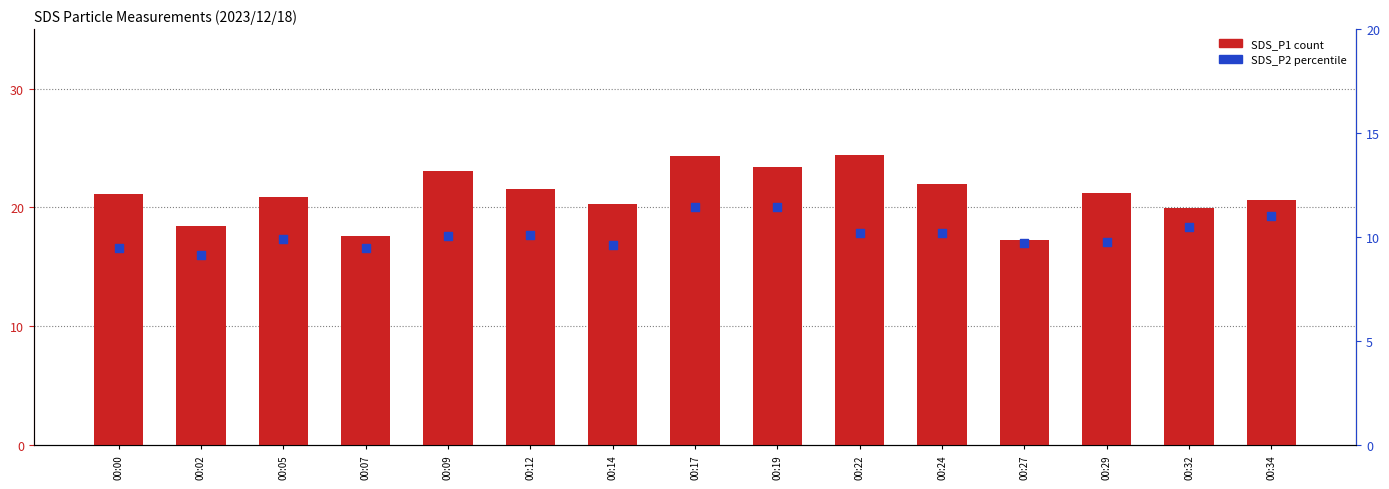

Which series has the largest total across all categories?

SDS_P1